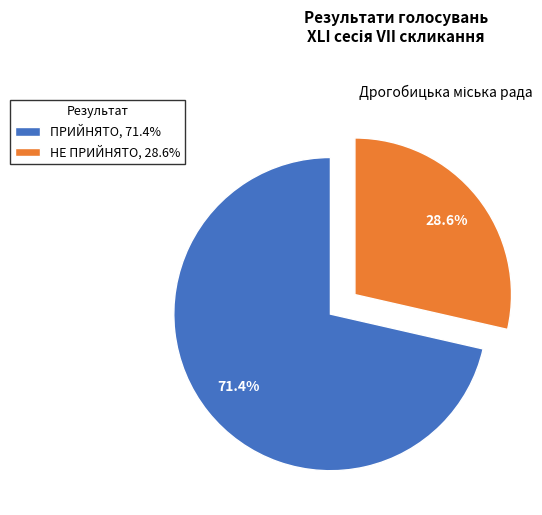

Is it true that ПРИЙНЯТО is 71% of the pie?

True